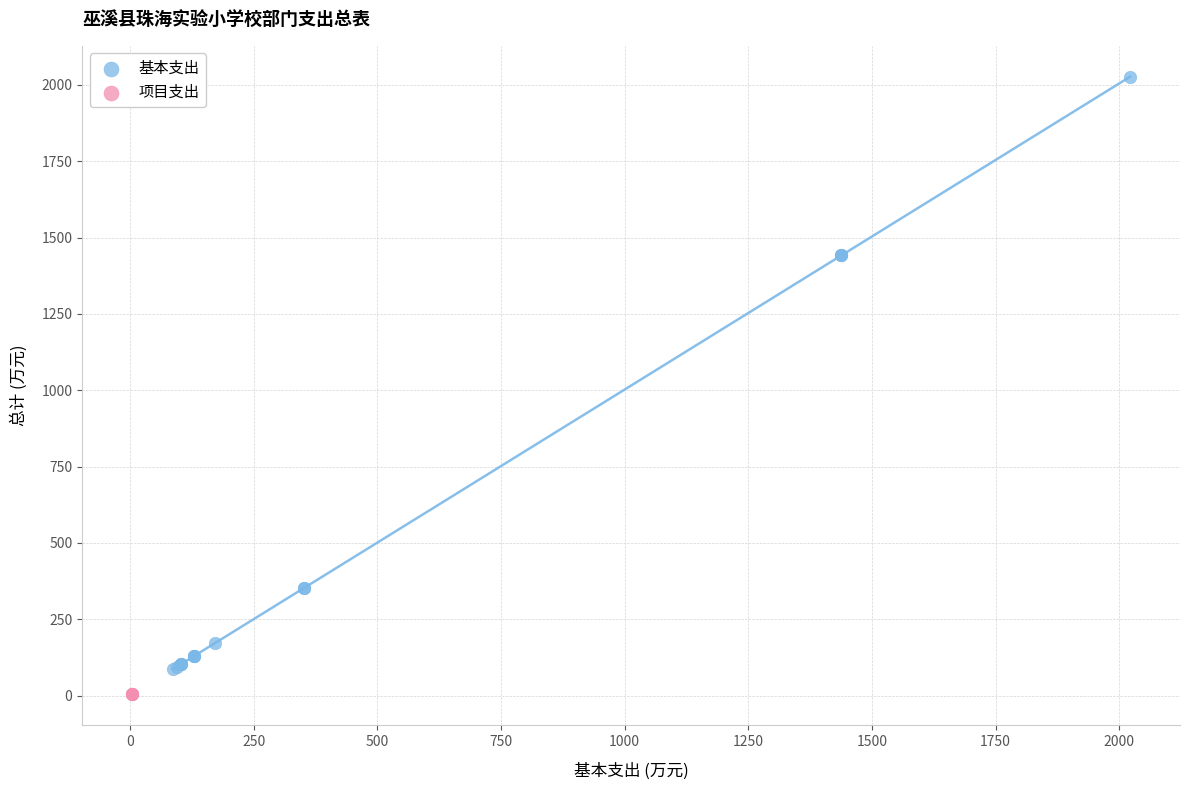

What are all the series names shown in the legend?

基本支出, 项目支出